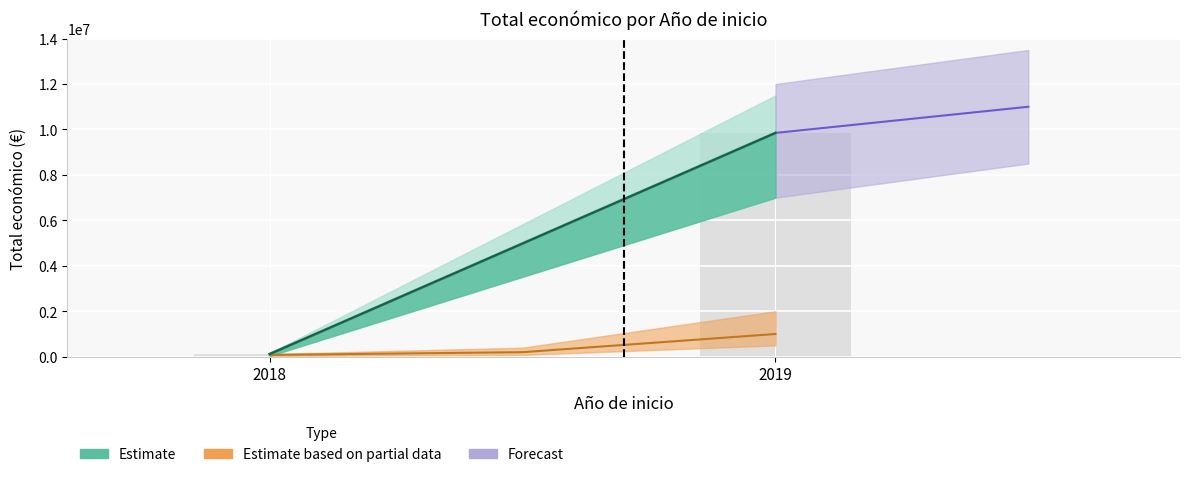

What is the average value?

2491715